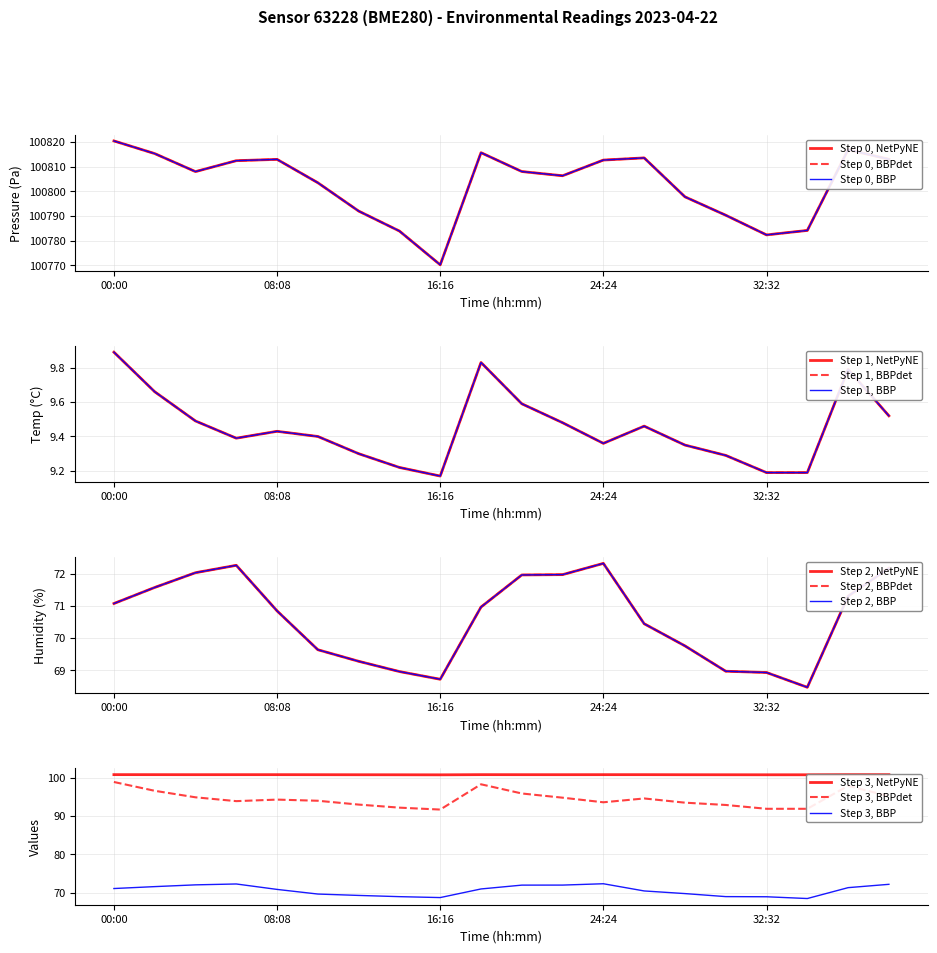

Which series has the widest spread of values?

pressure